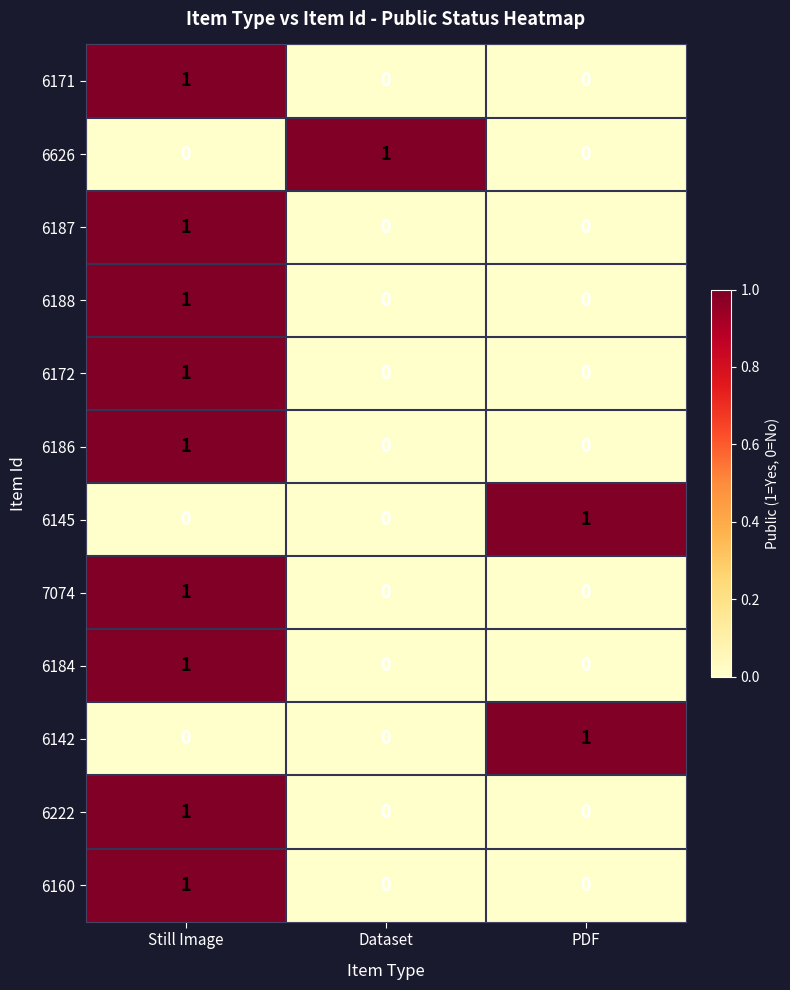

Which category has the highest value in the 6172 series?

Still Image